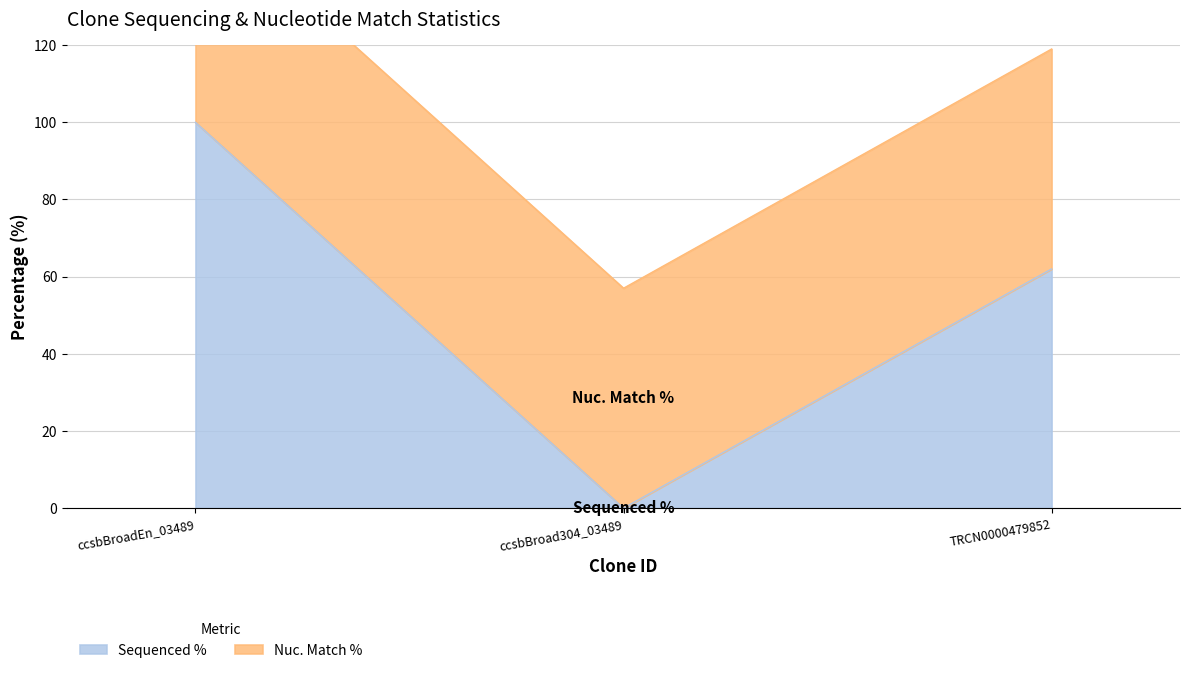

Count the values in the range 0 to 100.

3